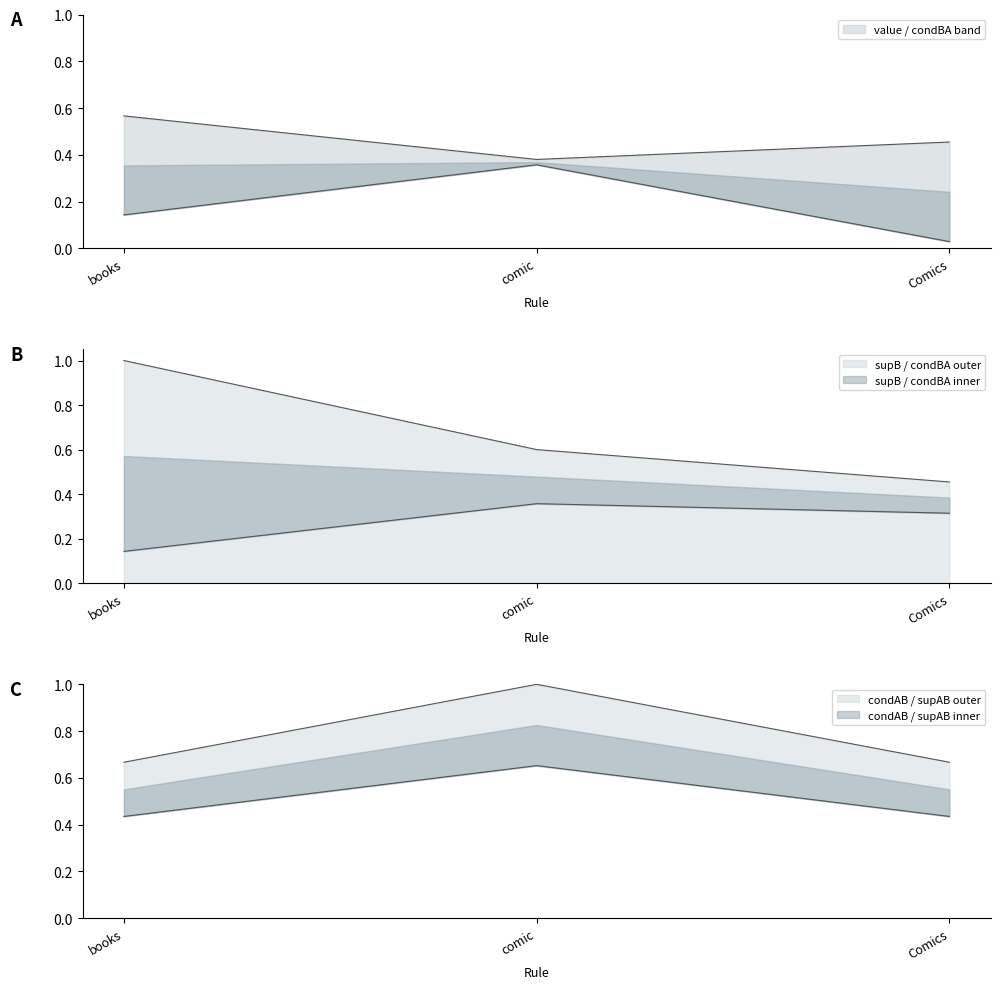

What is the label of the 3rd point from the left?

Comics